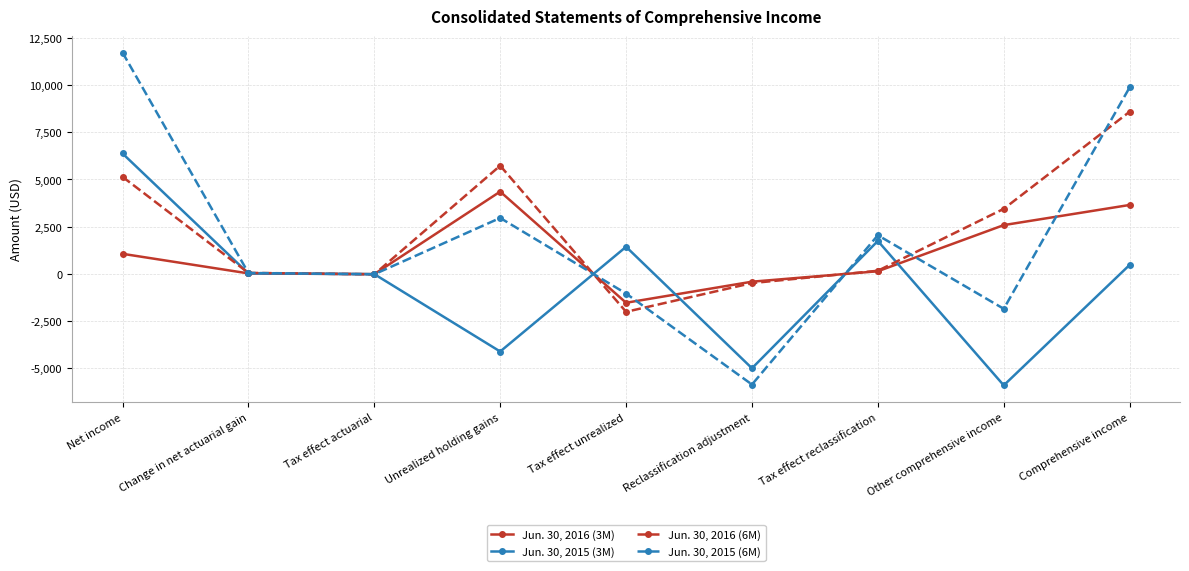

What is the difference between the highest and lowest values at Change in net actuarial gain?

31